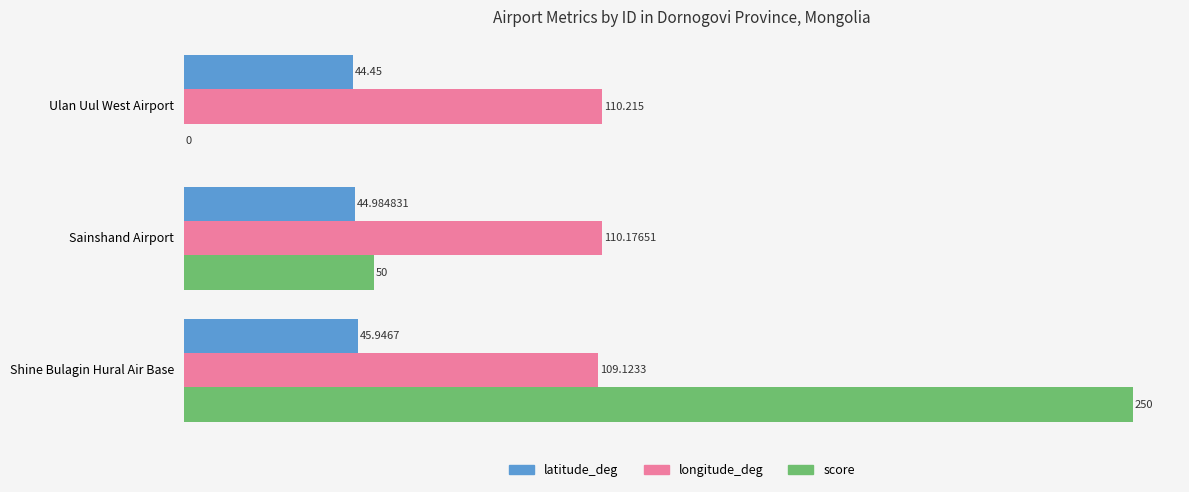

Which category has the highest value across all series?

Shine Bulagin Hural Air Base